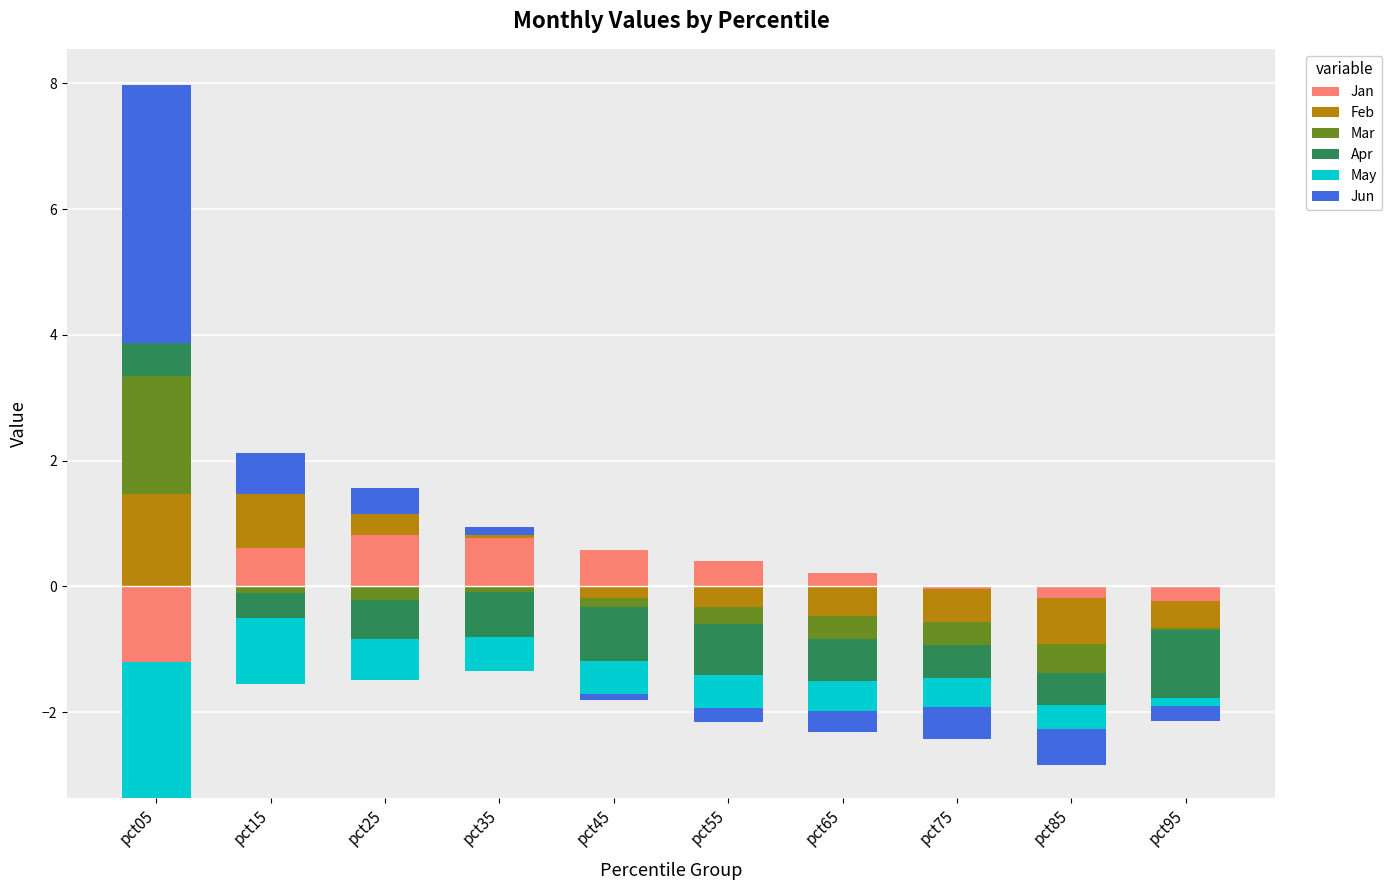

How many groups of bars are there?

10